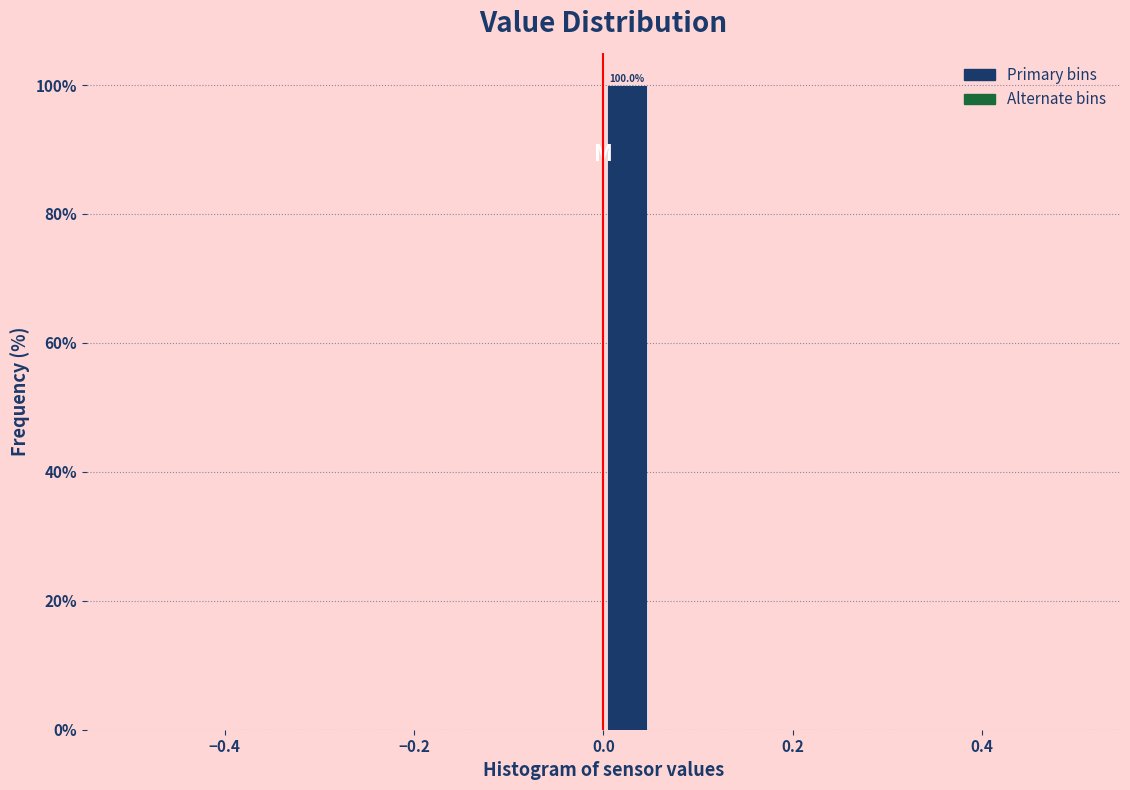

Read against the x-axis, roughly where is the centre of the tallest bar?

0.02